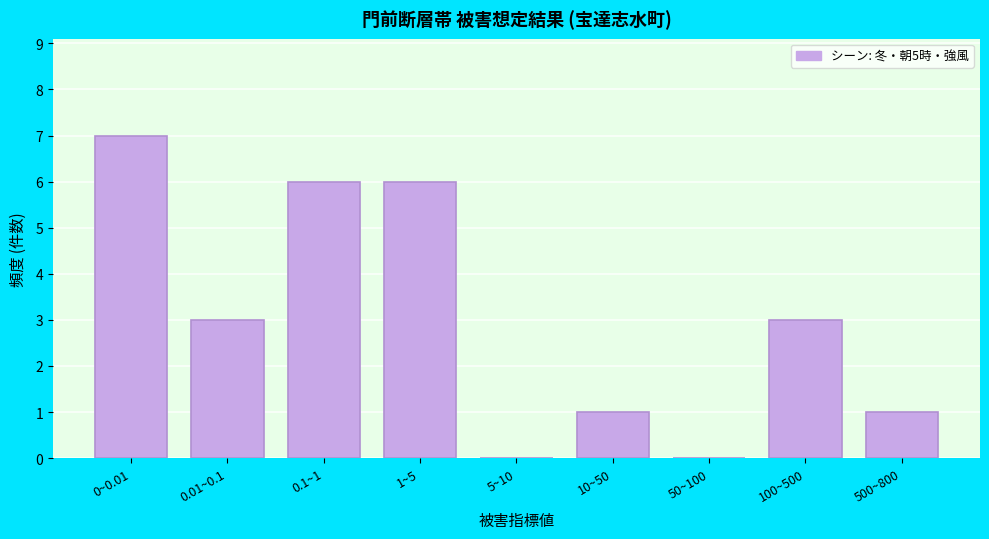

Reading left to right, transcribe all the data shown in this chart.

0~0.01=7	0.01~0.1=3	0.1~1=6	1~5=6	5~10=0	10~50=1	50~100=0	100~500=3	500~800=1